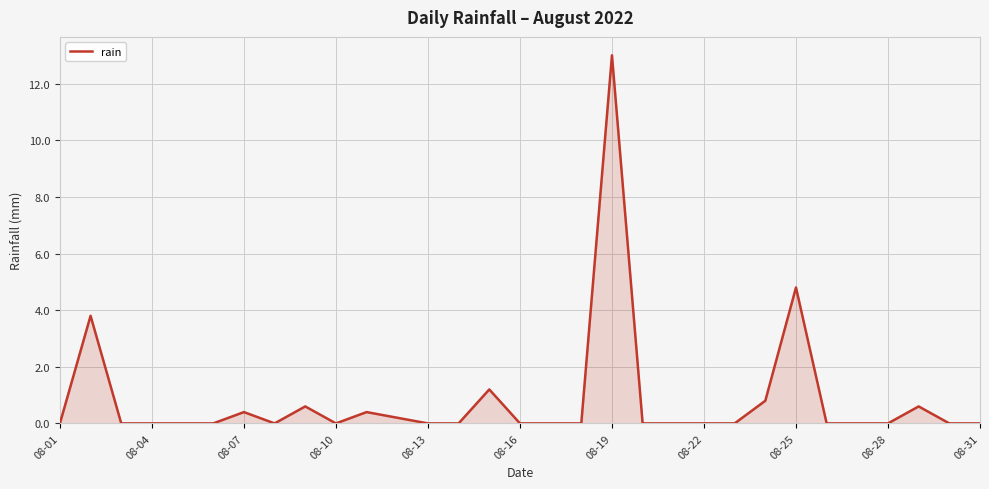

What is the difference between the maximum and minimum values?

13.0